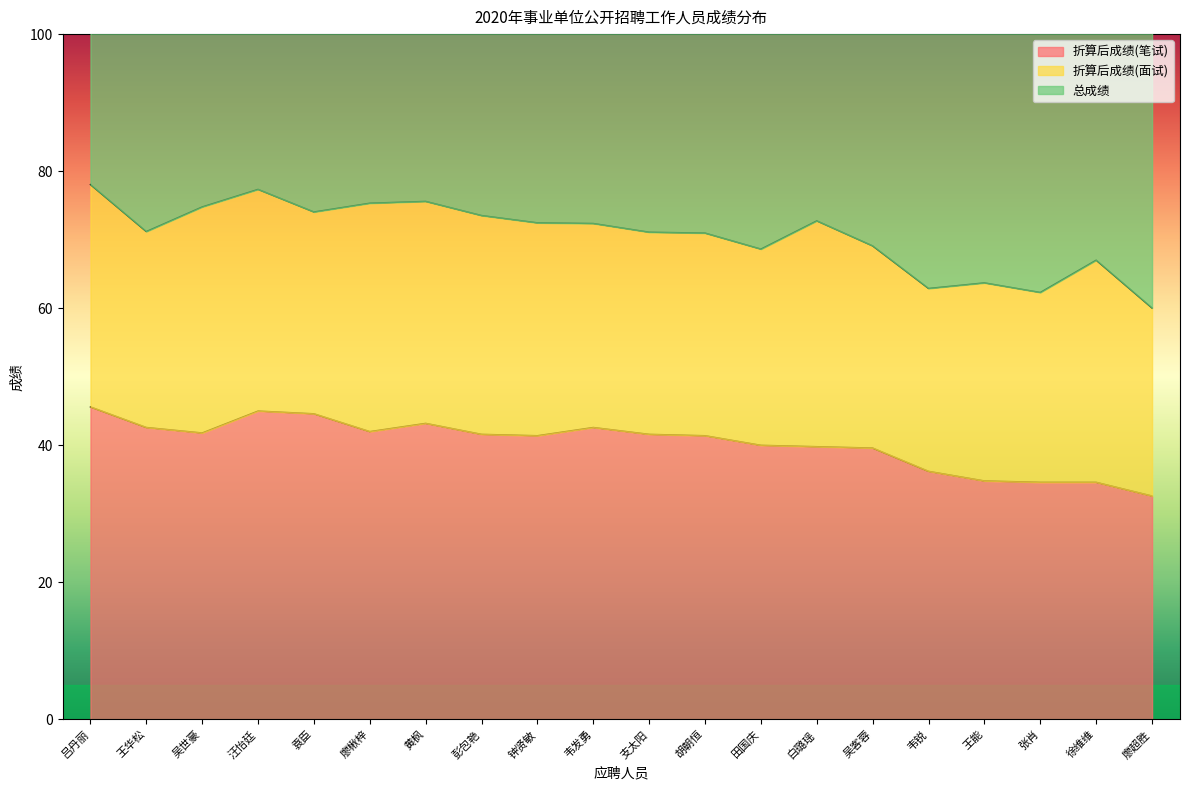

True or false: 折算后成绩(笔试) has more than 1 points higher than both neighbors.

True